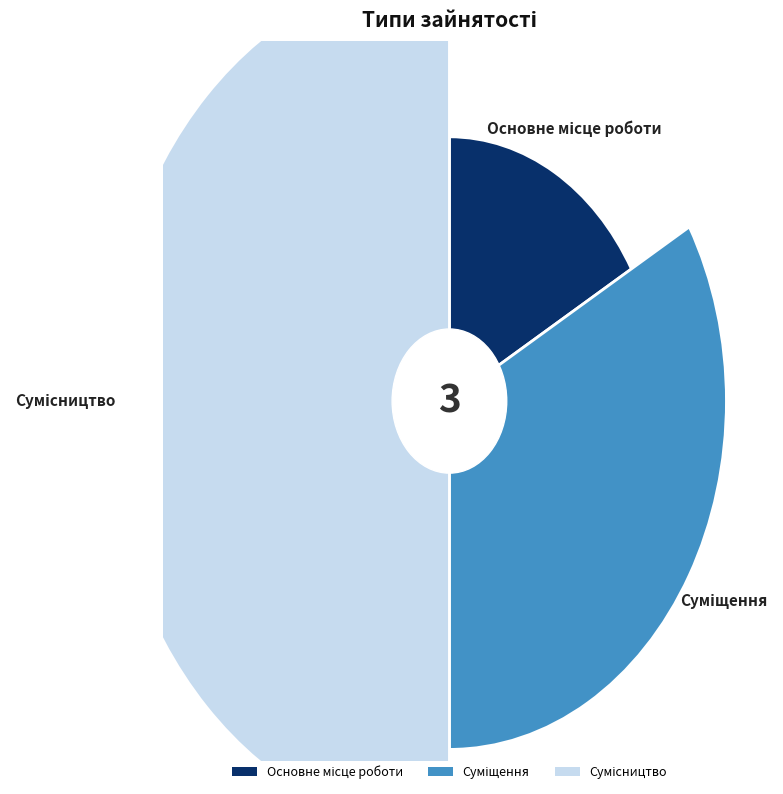

Does any single category account for the majority?

No